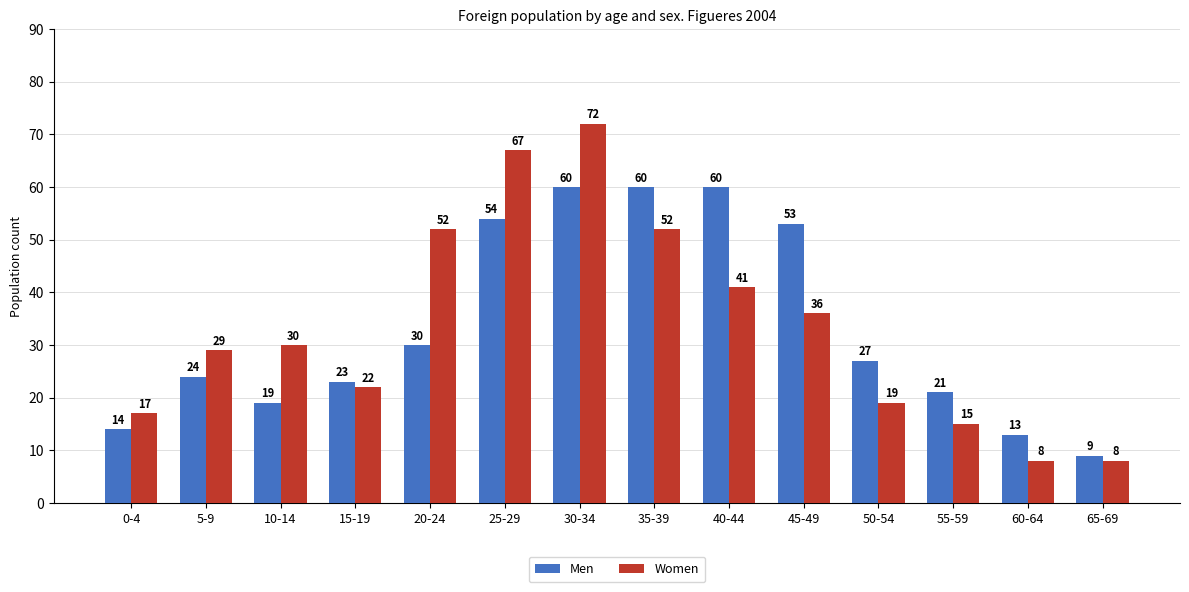

Rank the series by their maximum value, from highest to lowest.

Women, Men